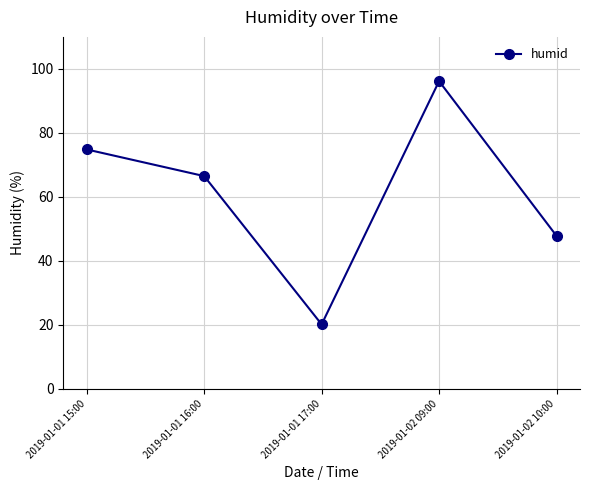

What is the change in value from 2019-01-01 15:00 to 2019-01-02 10:00?

-27.0